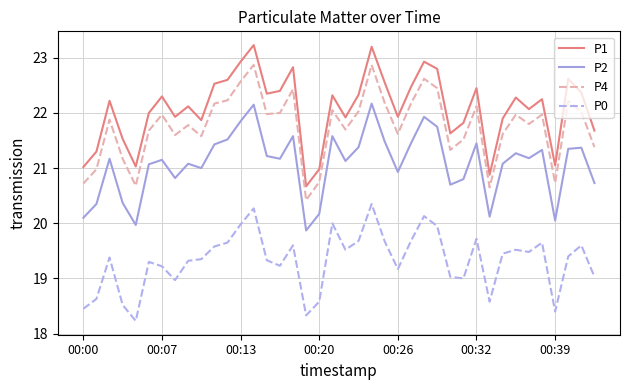

What is the lowest value of the P0 series?

18.2